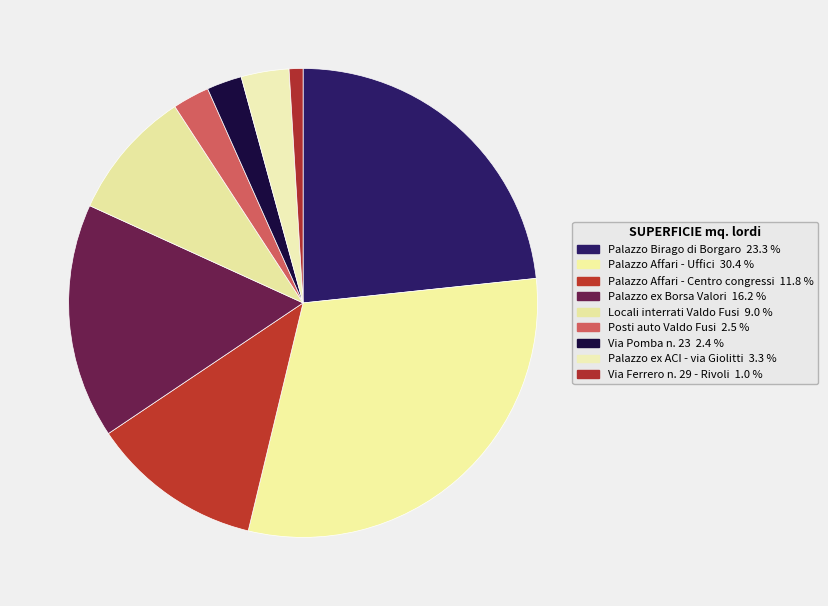

Is it true that Palazzo Affari - Uffici is 42% of the pie?

False